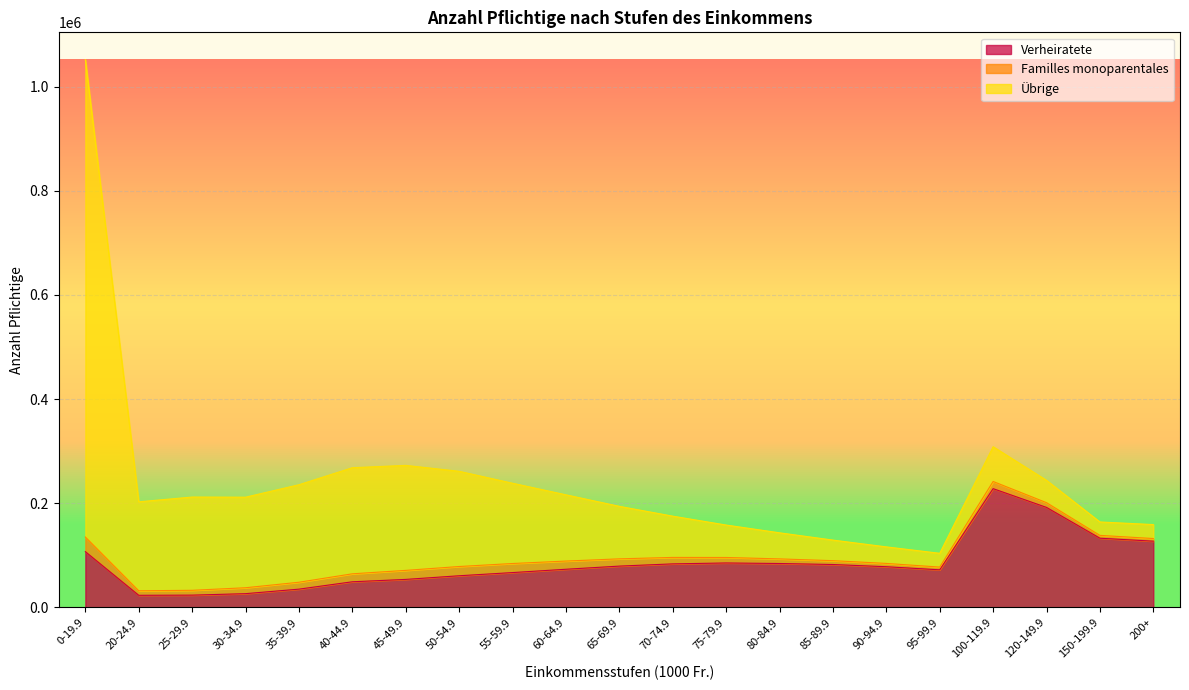

How many interior local valleys does the Übrige series have?

4